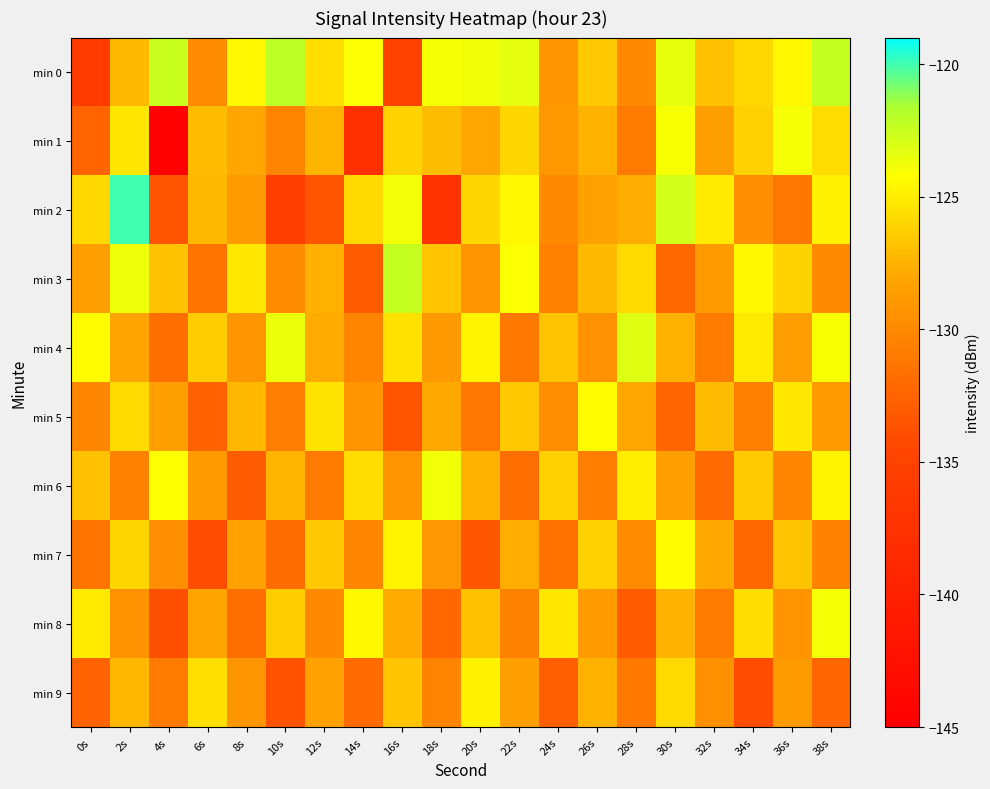

Rank the series at 22s from lowest to highest value.

min 6, min 4, min 8, min 9, min 7, min 5, min 1, min 2, min 3, min 0